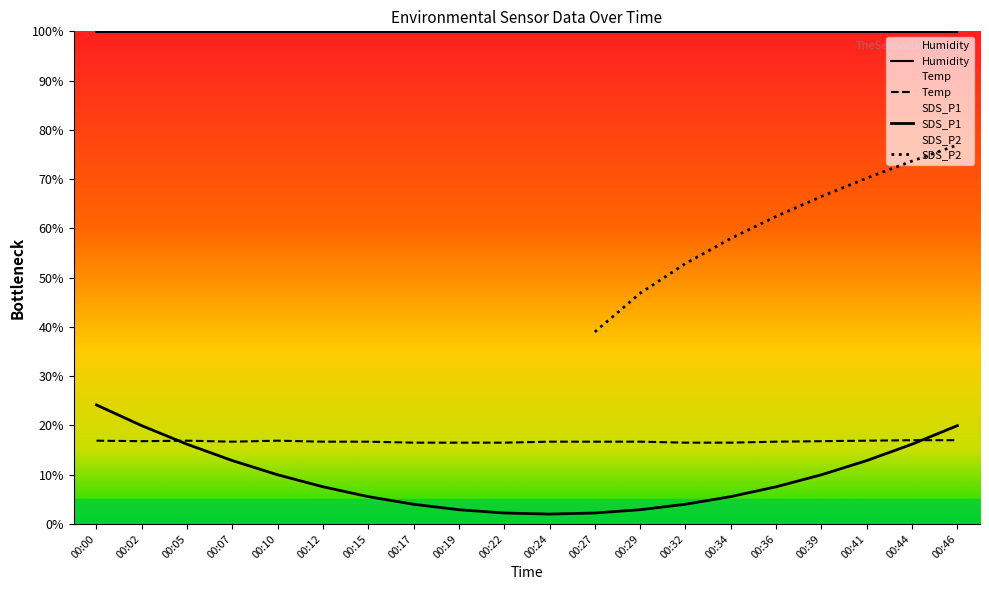

True or false: Temp and Humidity cross at least once.

False